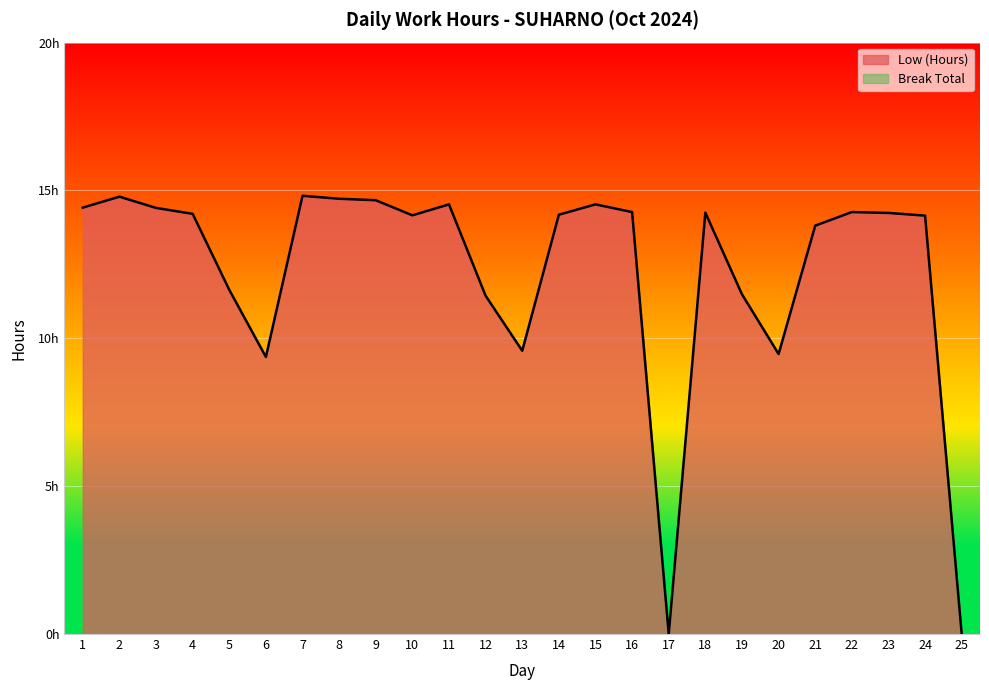

What is the sum of the values at 17 and 16?

14.3